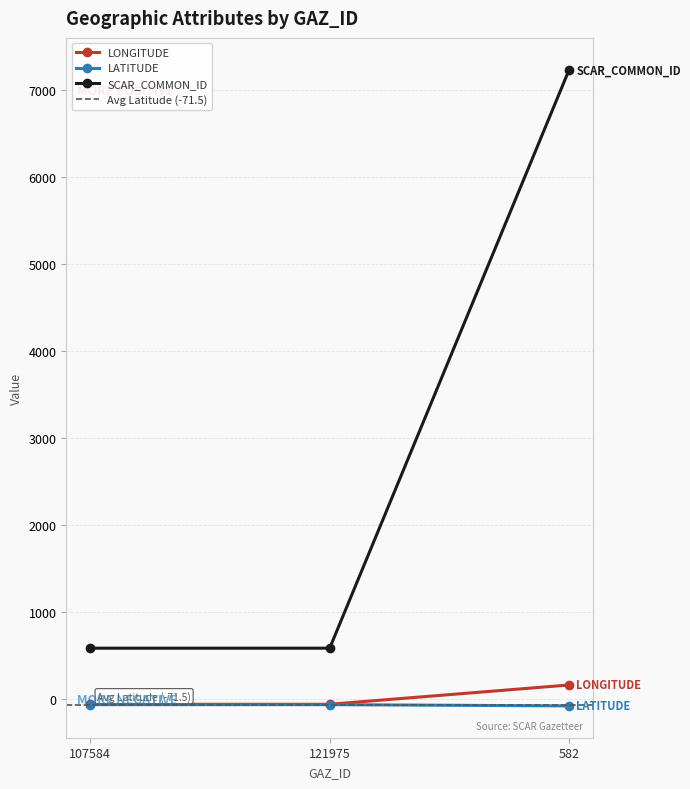

Reading left to right, extract all data points from this chart.

LONGITUDE: 107584=-62.4	121975=-62.4	582=159.2
LATITUDE: 107584=-66.7	121975=-66.7	582=-81.3
SCAR_COMMON_ID: 107584=582.0	121975=582.0	582=7229.0